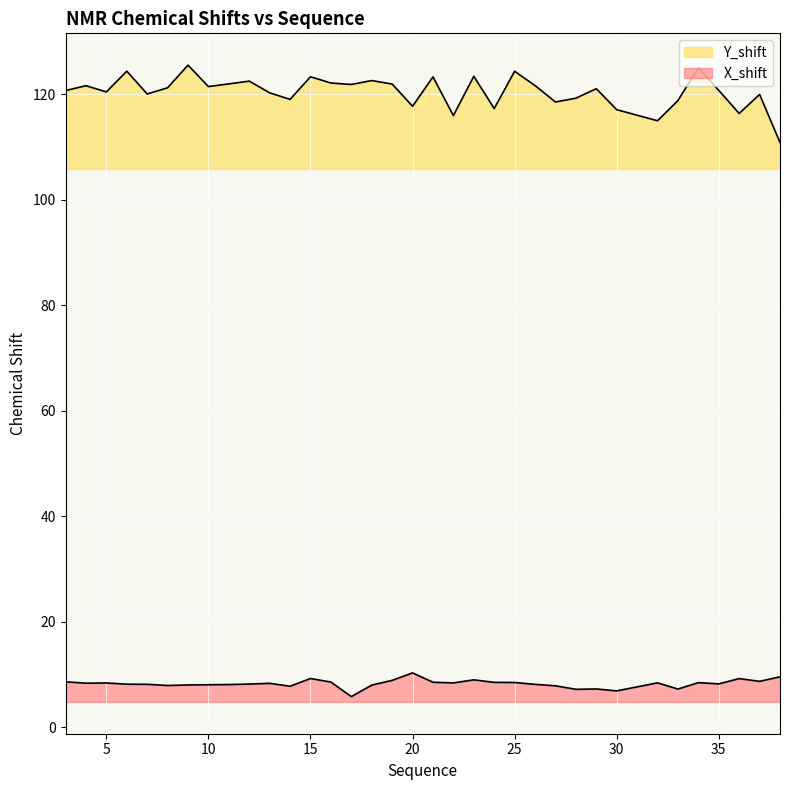

True or false: Y_shift has more than 2 points higher than both neighbors.

True